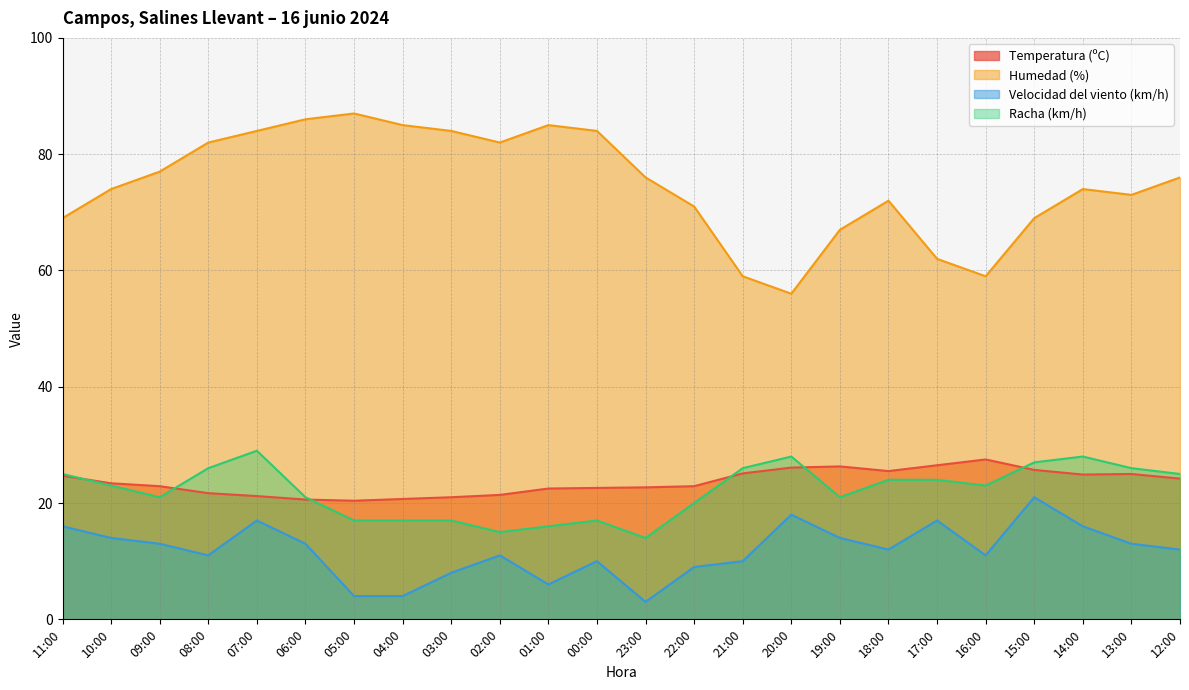

True or false: Humedad (%) and Velocidad del viento (km/h) cross at least once.

False